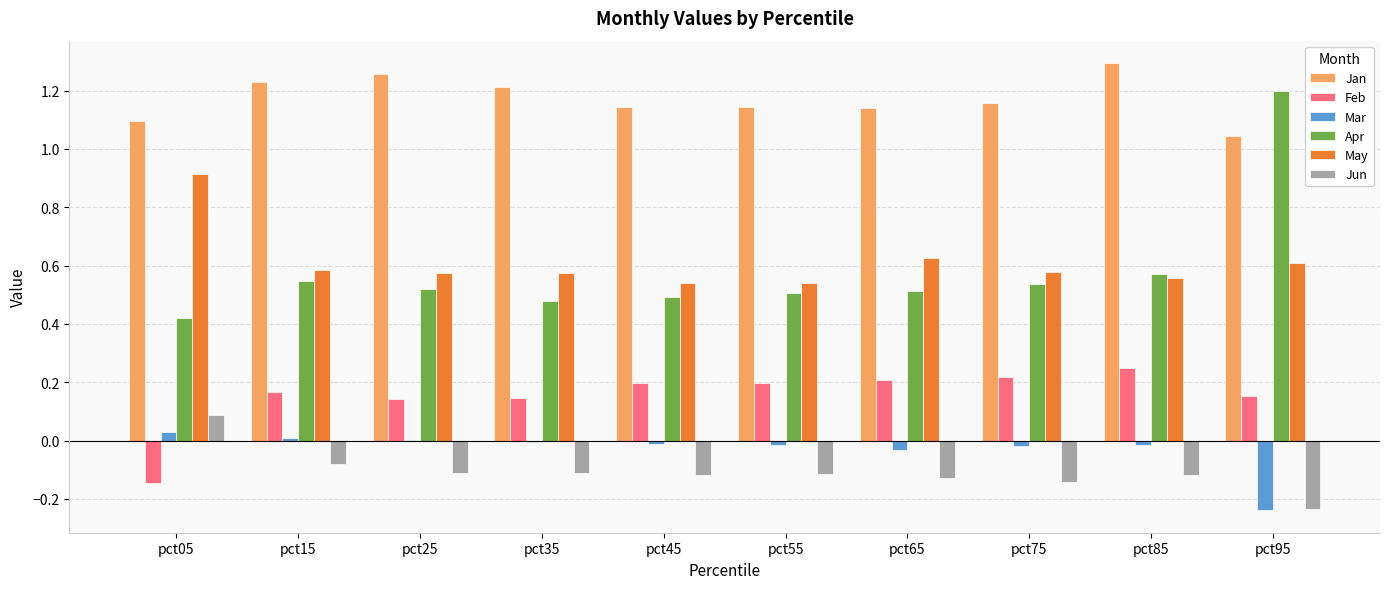

The value of Apr at pct65 is 0.5. True or false?

True